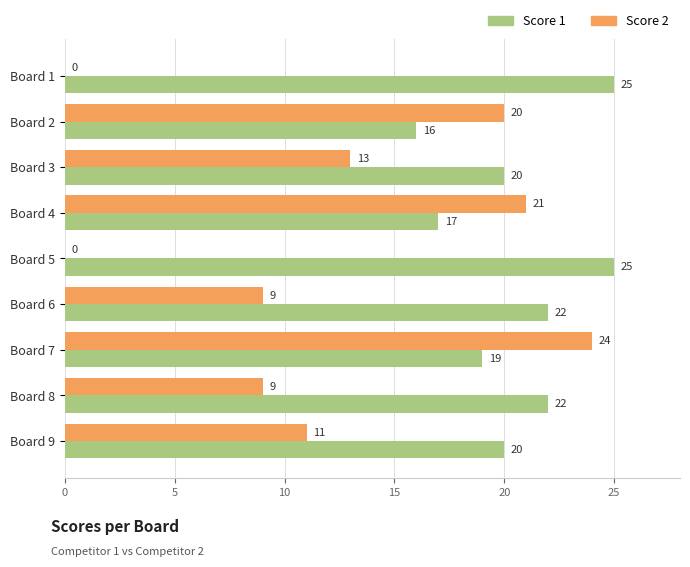

At which category is the sum across all series the highest?

Board 7